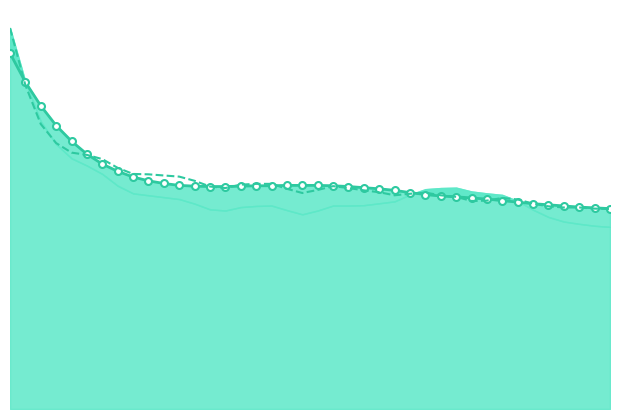

Reading left to right, what are all the values shown in this chart?

acf_shown_smooth_line: 0=0.9	1=0.9	2=0.8	3=0.7	4=0.7	5=0.7	6=0.6	7=0.6	8=0.6	9=0.6	10=0.6	11=0.6	12=0.6	13=0.6	14=0.6	15=0.6	16=0.6	17=0.6	18=0.6	19=0.6	20=0.6	21=0.6	22=0.6	23=0.6	24=0.6	25=0.6	26=0.6	27=0.6	28=0.6	29=0.6	30=0.6	31=0.6	32=0.5	33=0.5	34=0.5	35=0.5	36=0.5	37=0.5	38=0.5	39=0.5
acf_shown: 0=1.0	1=0.8	2=0.7	3=0.7	4=0.7	5=0.7	6=0.7	7=0.6	8=0.6	9=0.6	10=0.6	11=0.6	12=0.6	13=0.6	14=0.6	15=0.6	16=0.6	17=0.6	18=0.6	19=0.6	20=0.6	21=0.6	22=0.6	23=0.6	24=0.6	25=0.6	26=0.6	27=0.6	28=0.6	29=0.6	30=0.5	31=0.5	32=0.6	33=0.6	34=0.5	35=0.5	36=0.5	37=0.5	38=0.5	39=0.5